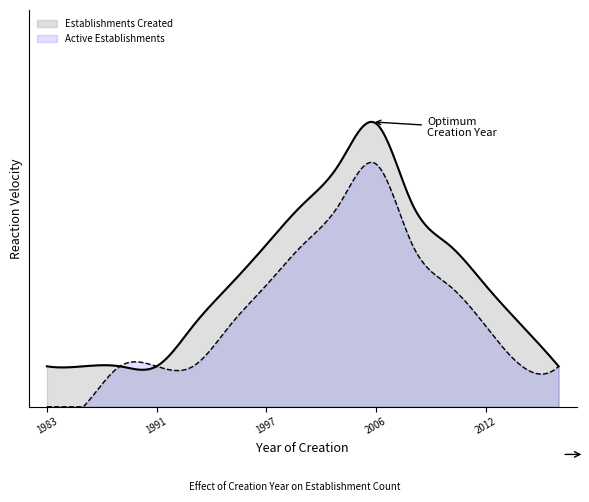

What is the maximum value shown in the chart?

7